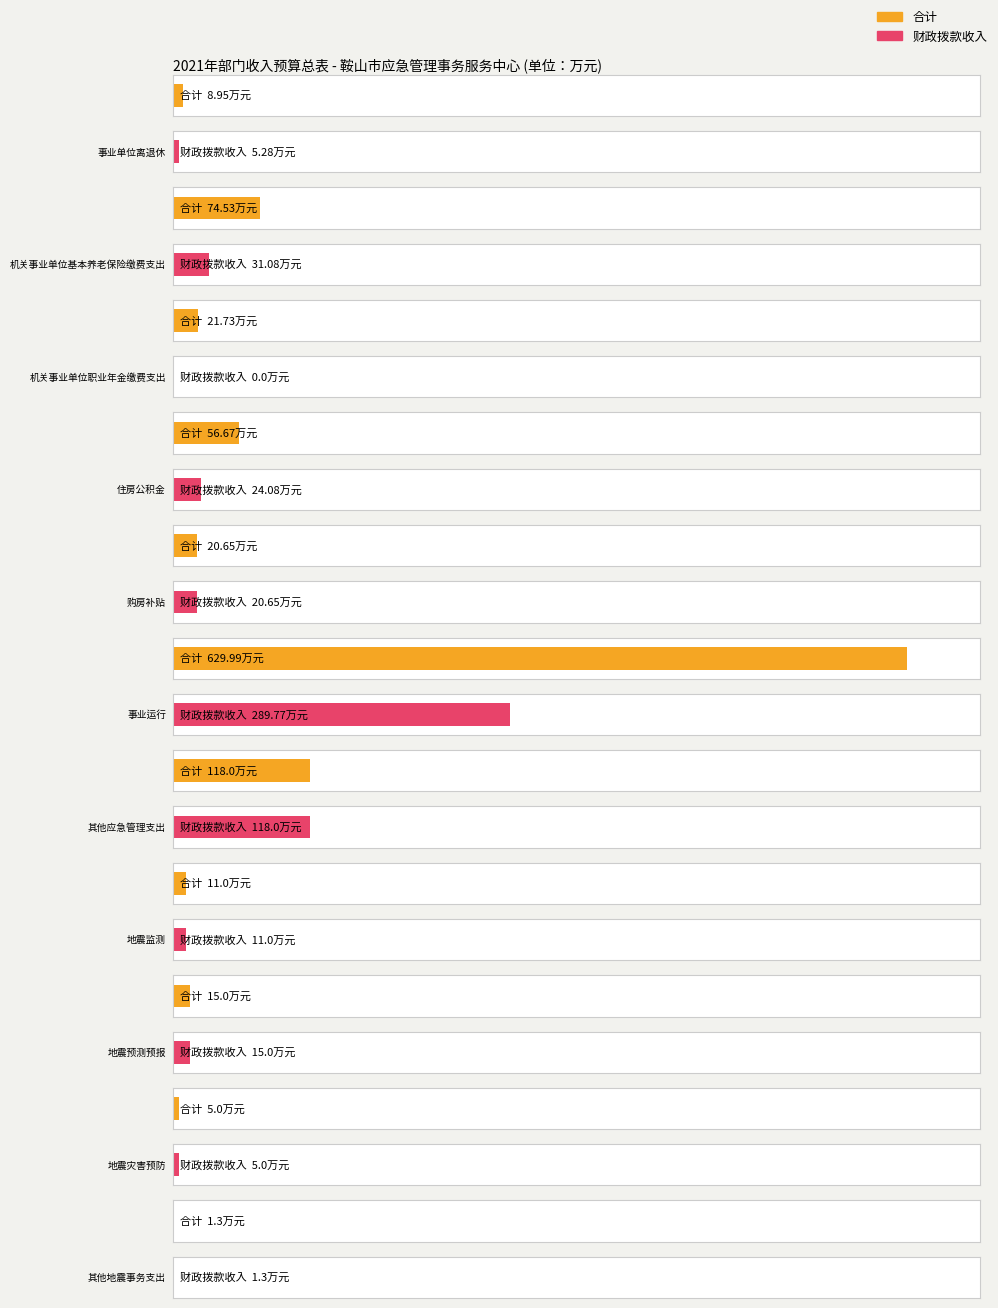

What is the average value of the 财政拨款收入 series?

47.4